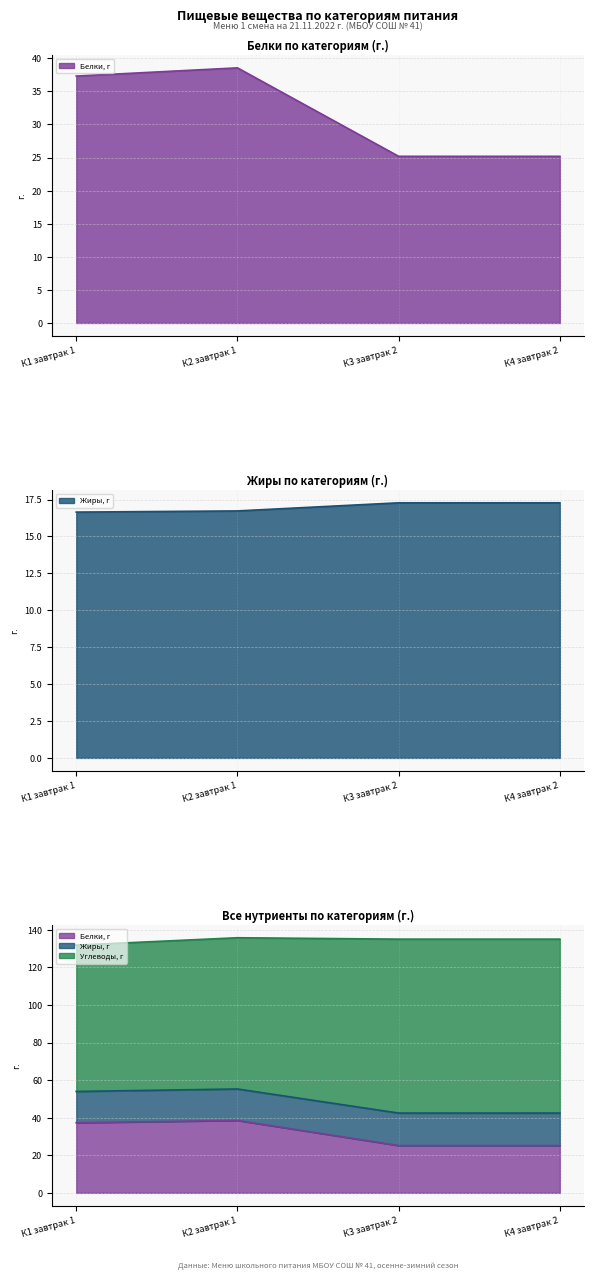

What is the value of the Белки point at the 4th from the left?

25.2